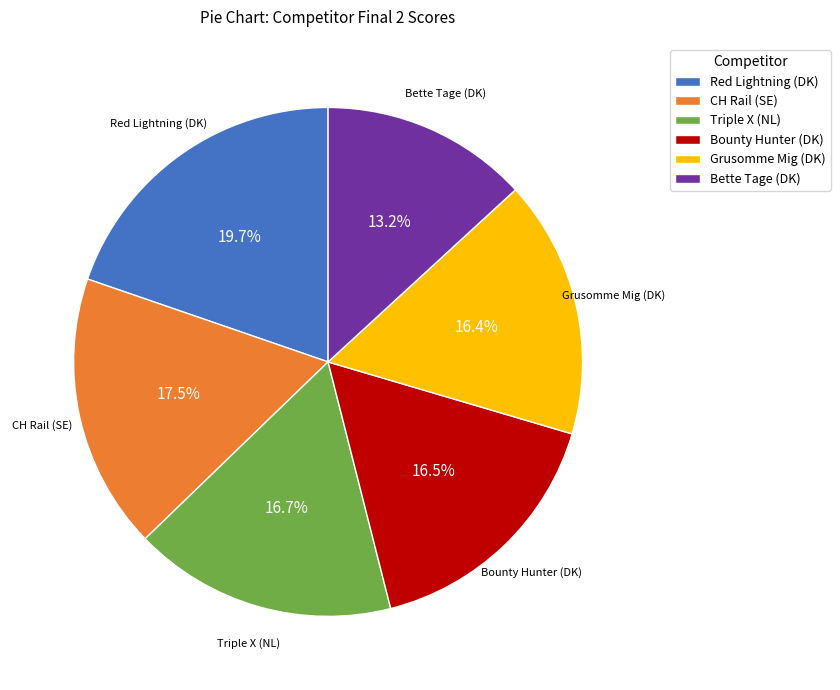

To the nearest percent, what percentage of the pie is Red Lightning (DK)?

20%